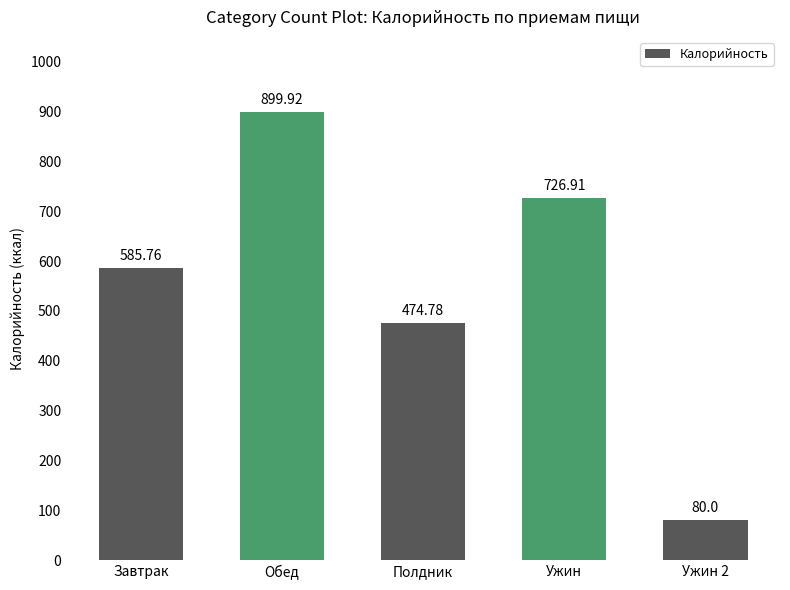

Between Ужин 2 and Ужин, which is larger?

Ужин